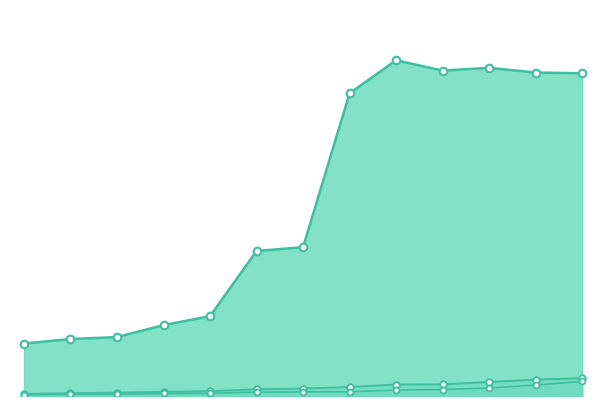

Is the value of 收入 at 2013 greater than the value of 归属于Express Scripts的净利润 at 2006?

Yes